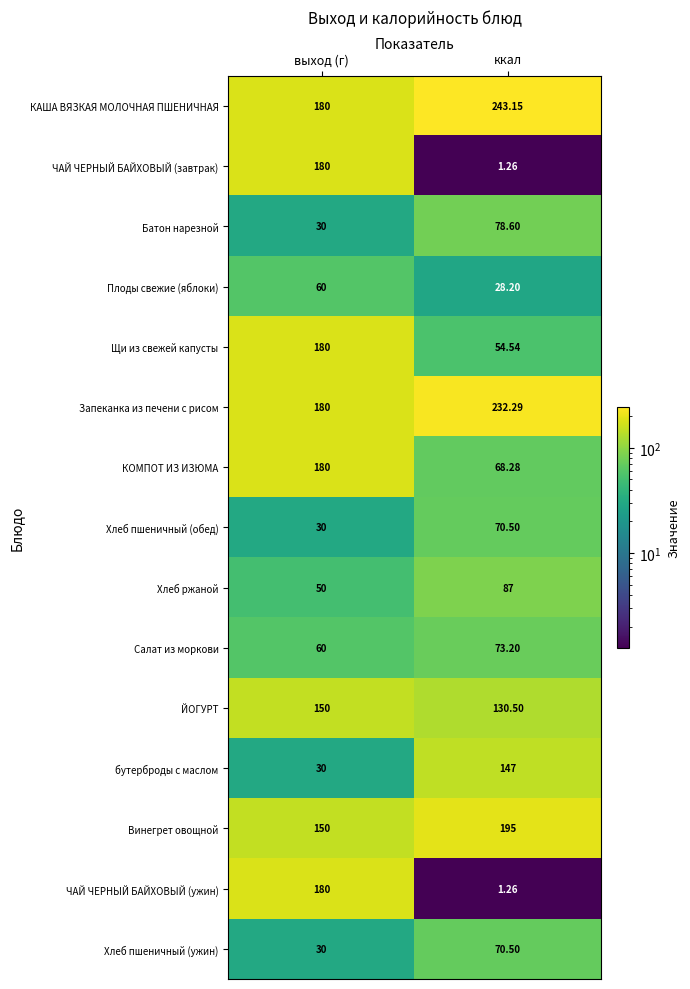

Rank the categories by Хлеб пшеничный (ужин) value from lowest to highest.

выход (г), ккал